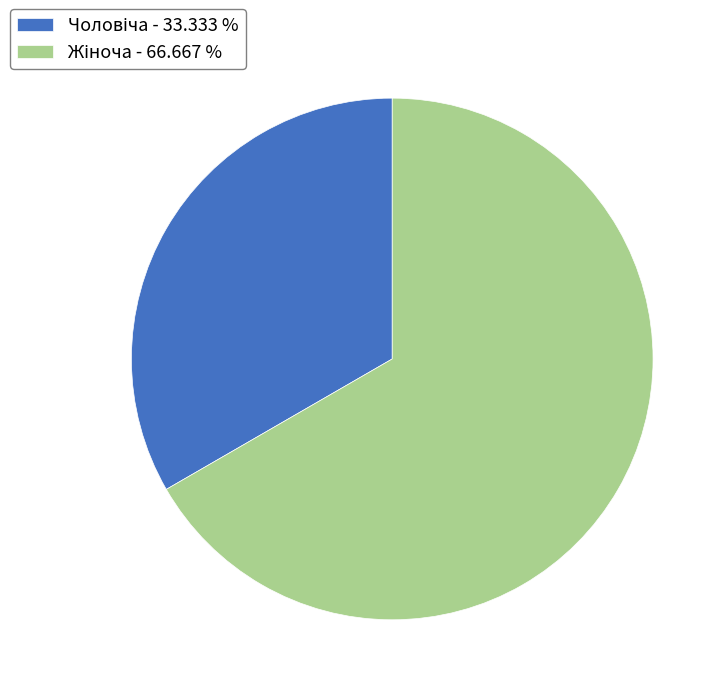

Is there a majority slice in this chart?

Yes